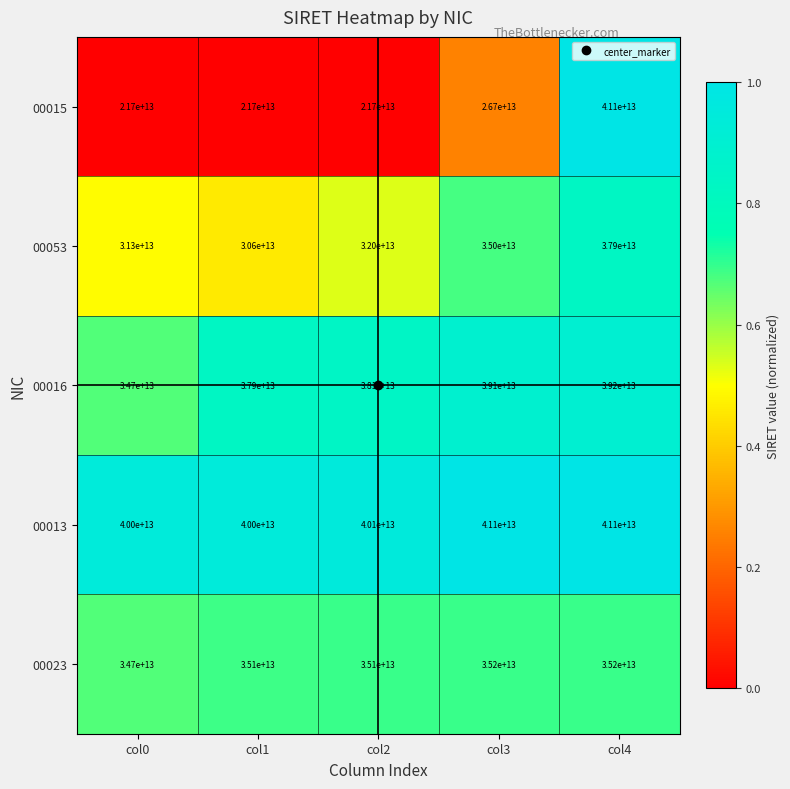

At how many categories does at least one series exceed 33295966928021?

5